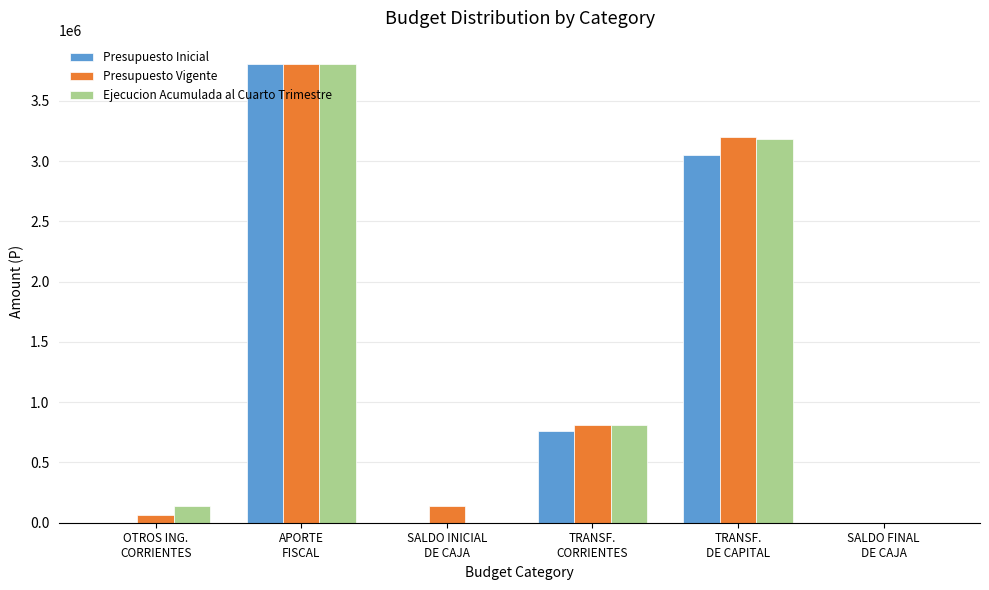

What is the sum of all Presupuesto Inicial values?

7618822